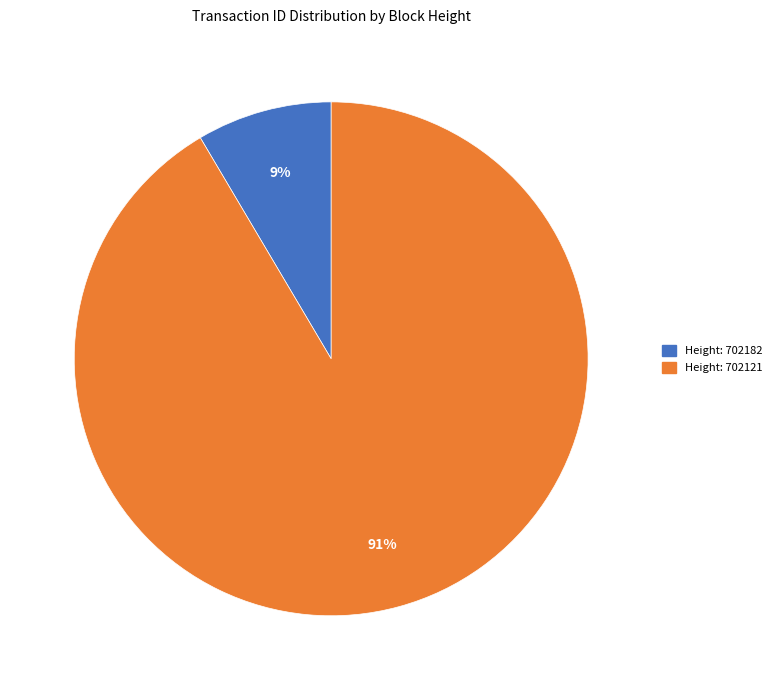

To the nearest percent, what is the average slice percentage?

50%